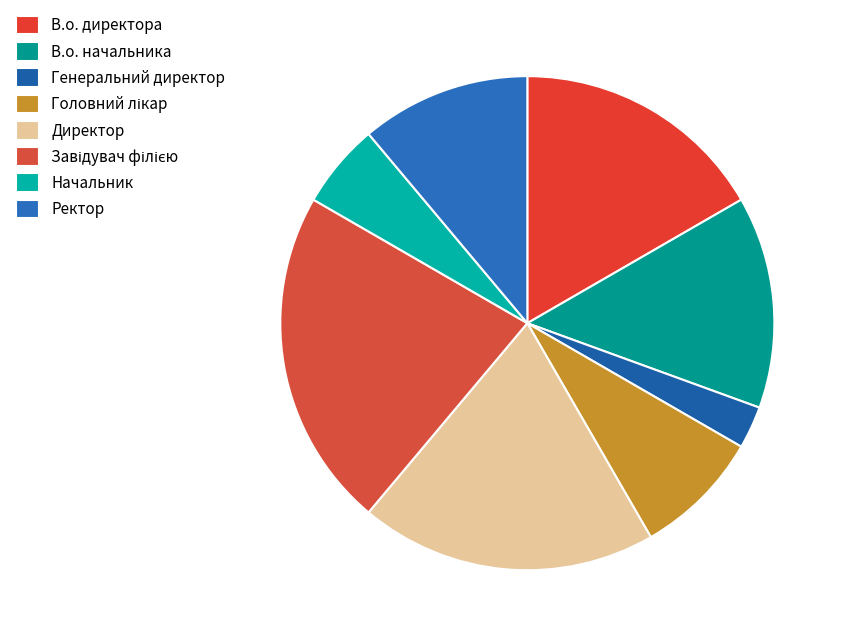

How many segments does this pie chart have?

8